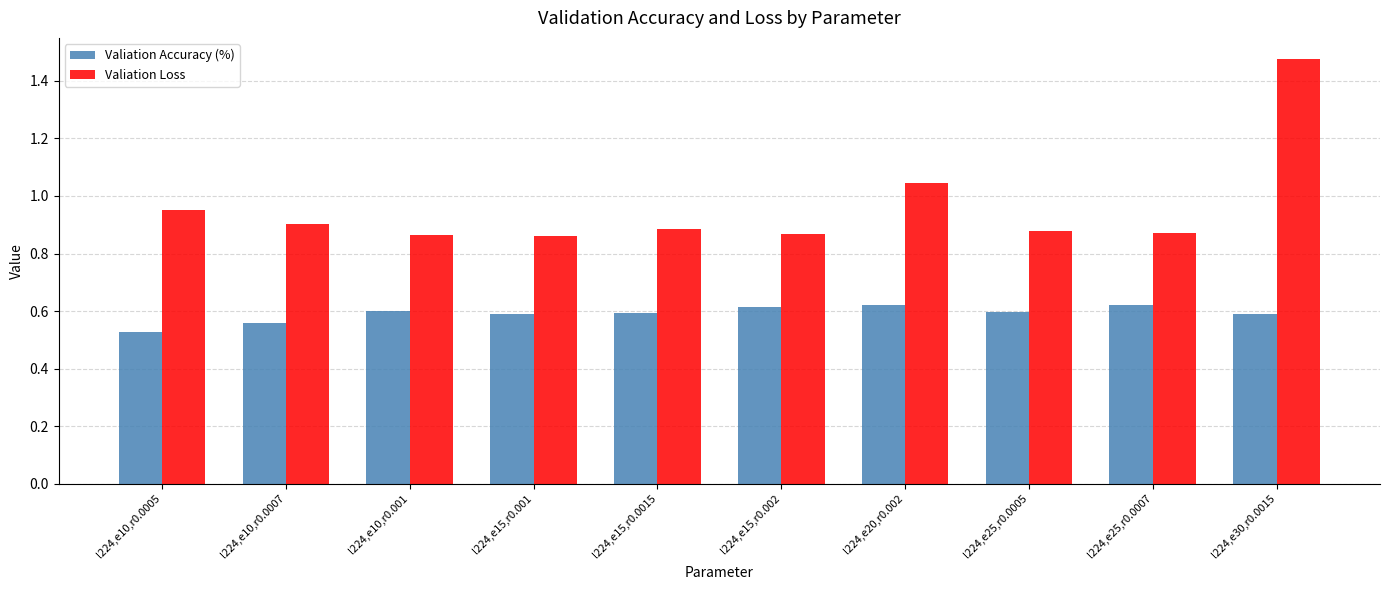

How many Valiation Accuracy (%) values are between 0 and 1?

10